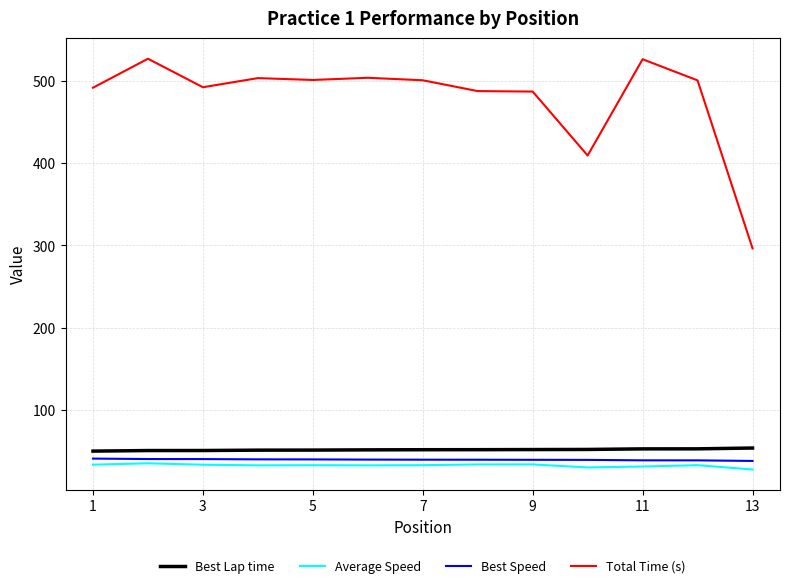

Which series has the largest total across all categories?

Total Time (s)